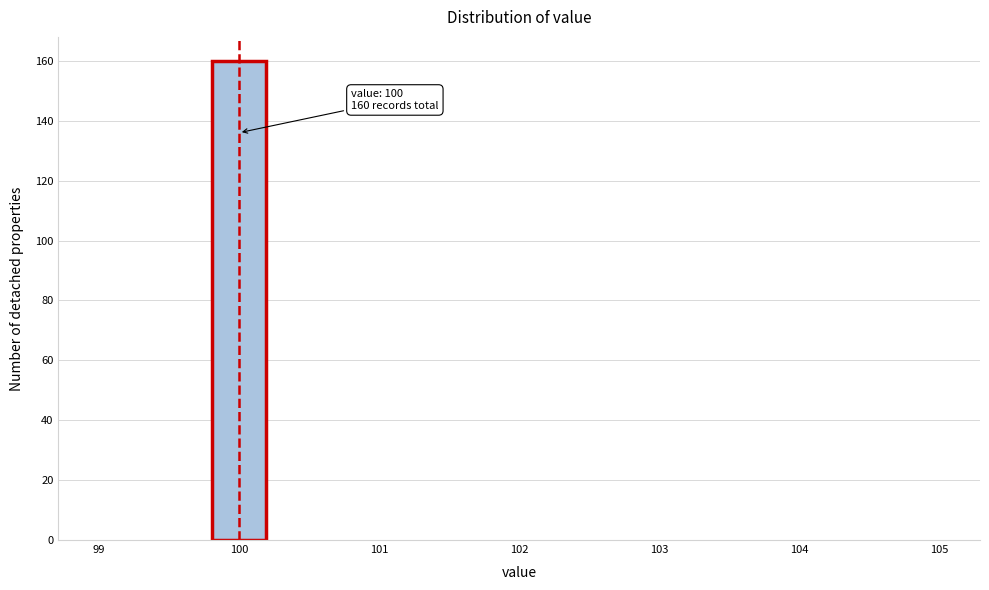

Which range on the x-axis has the tallest bar?

99.8 to 100.2